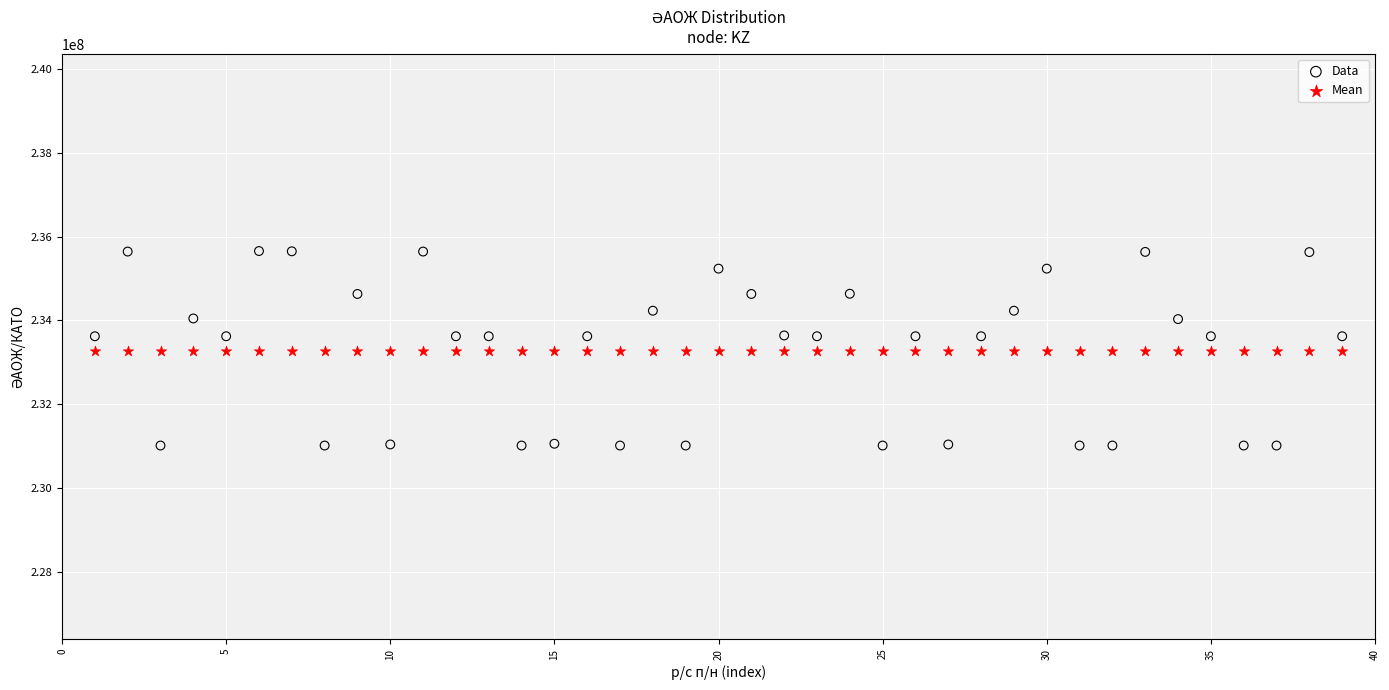

Which series contains the highest Y value?

Data